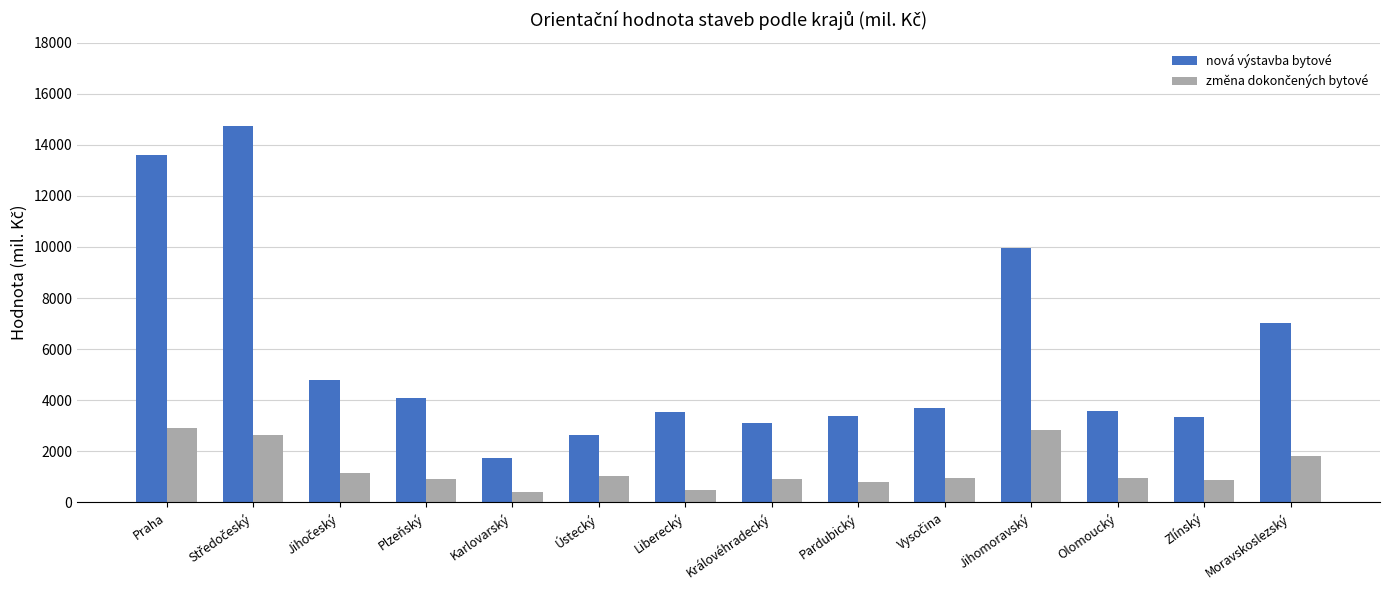

Which series has the largest total across all categories?

nová výstavba bytové